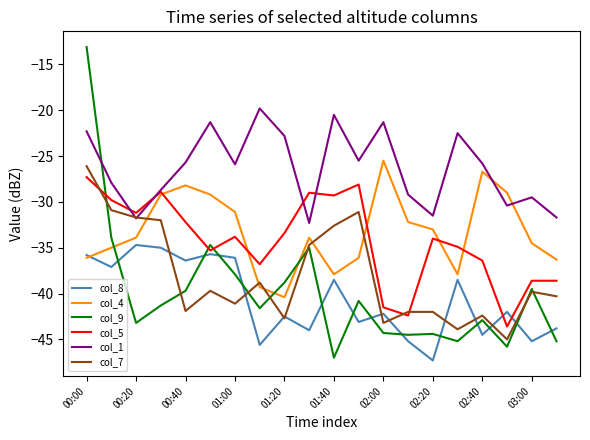

Which series has the largest range (max minus min)?

col_9